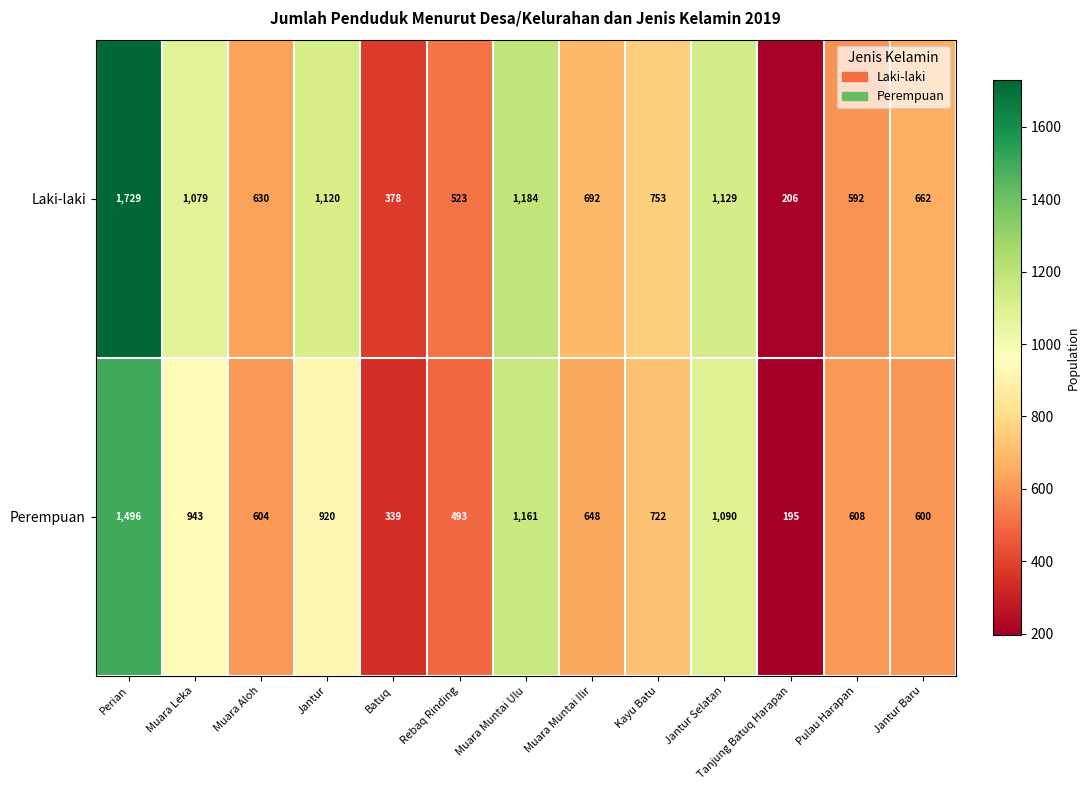

What is the total value across all series at Muara Leka?

2022